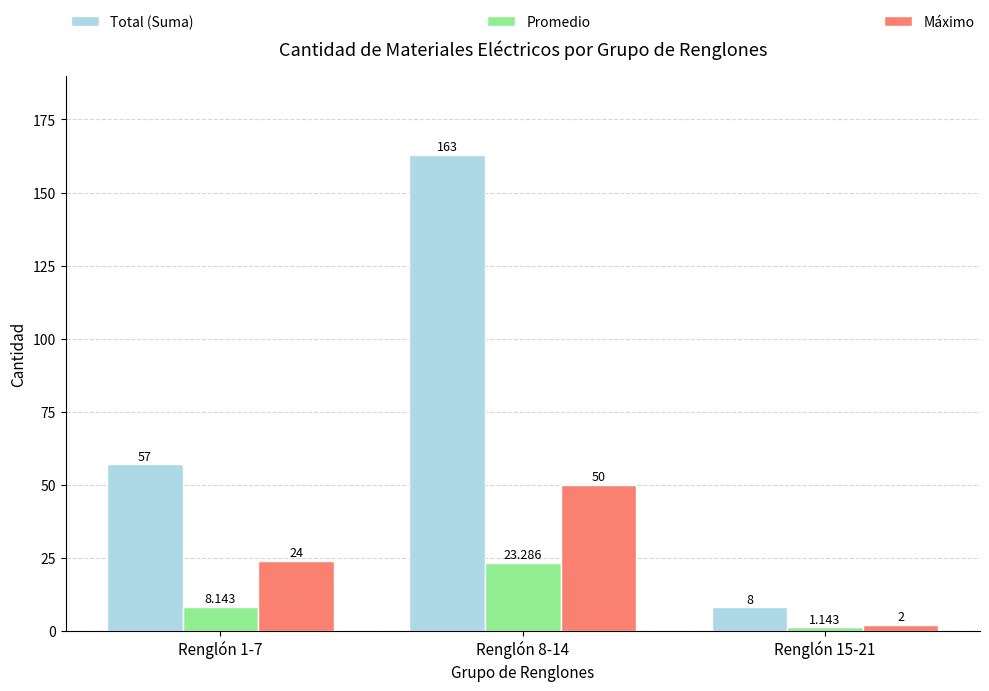

List the series in order of their overall mean, highest first.

Total (Suma), Máximo, Promedio